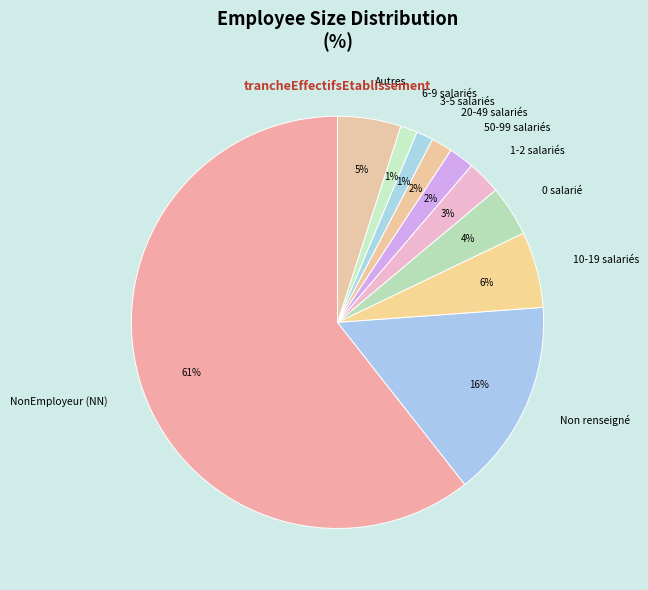

Is the sum of 10-19 salariés and Autres greater than half?

No